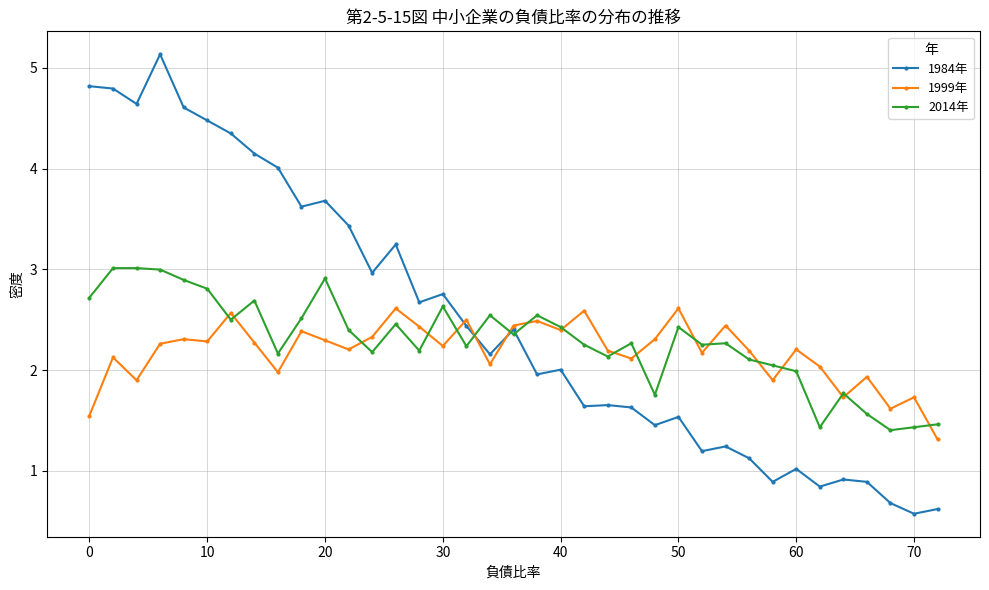

List the series in order of their overall mean, highest first.

1984年, 2014年, 1999年